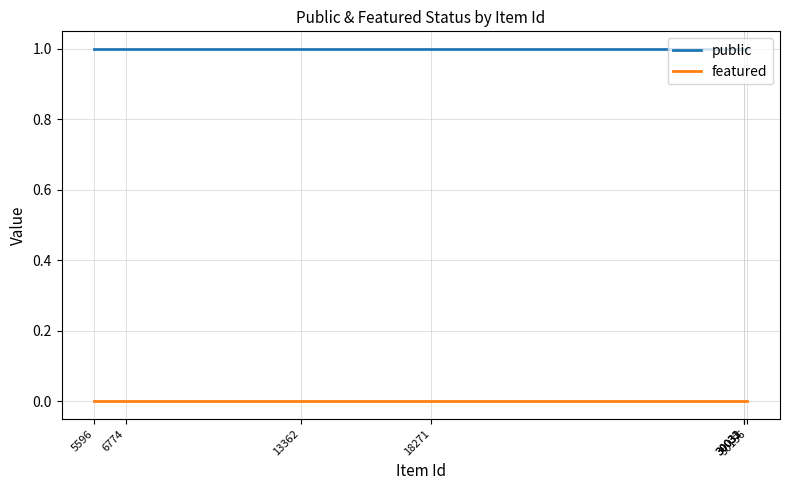

Does the chart display data point markers on the line(s)?

No